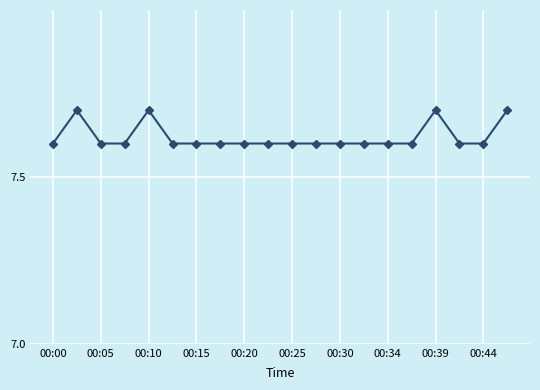

What is the value of the 15th point from the left?

7.6